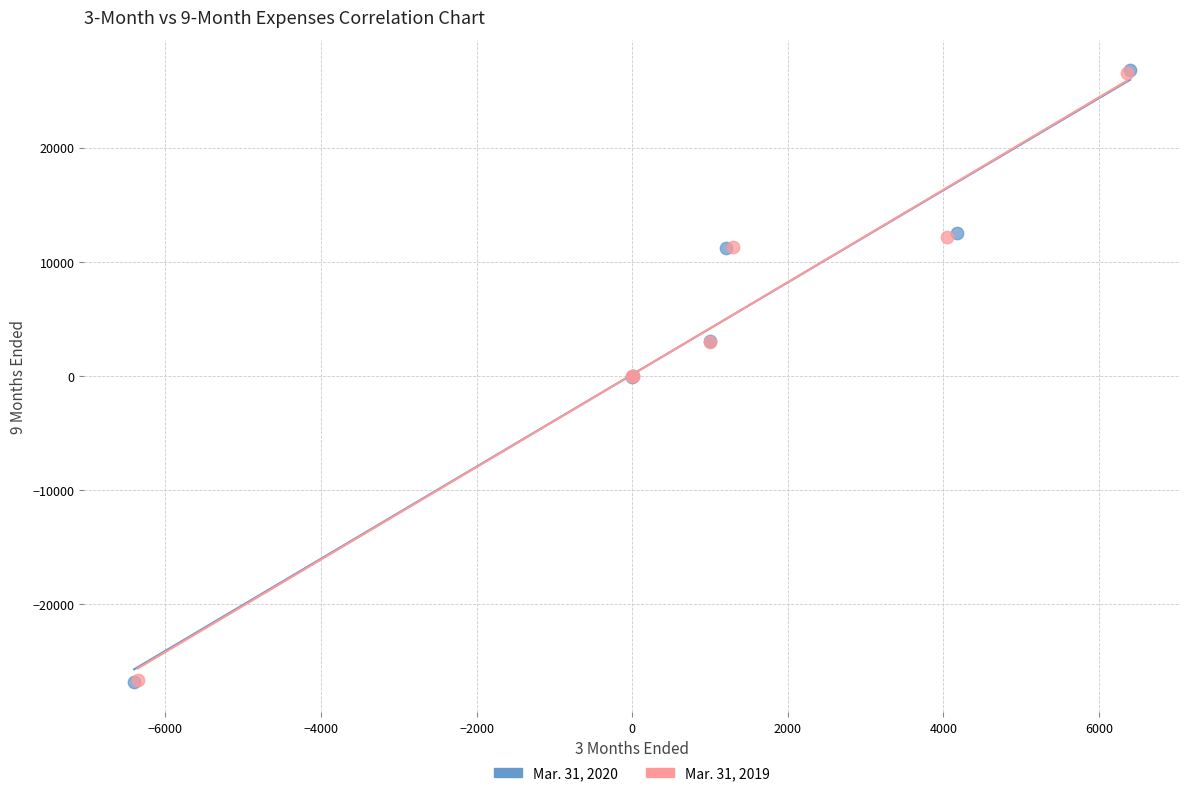

What are all the series names shown in the legend?

Mar. 31, 2020, Mar. 31, 2019